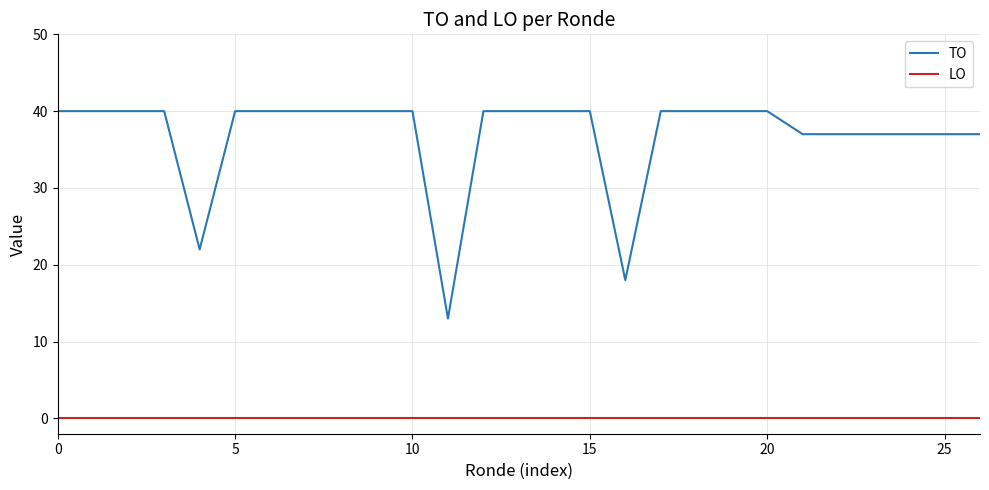

Which series has the widest spread of values?

TO